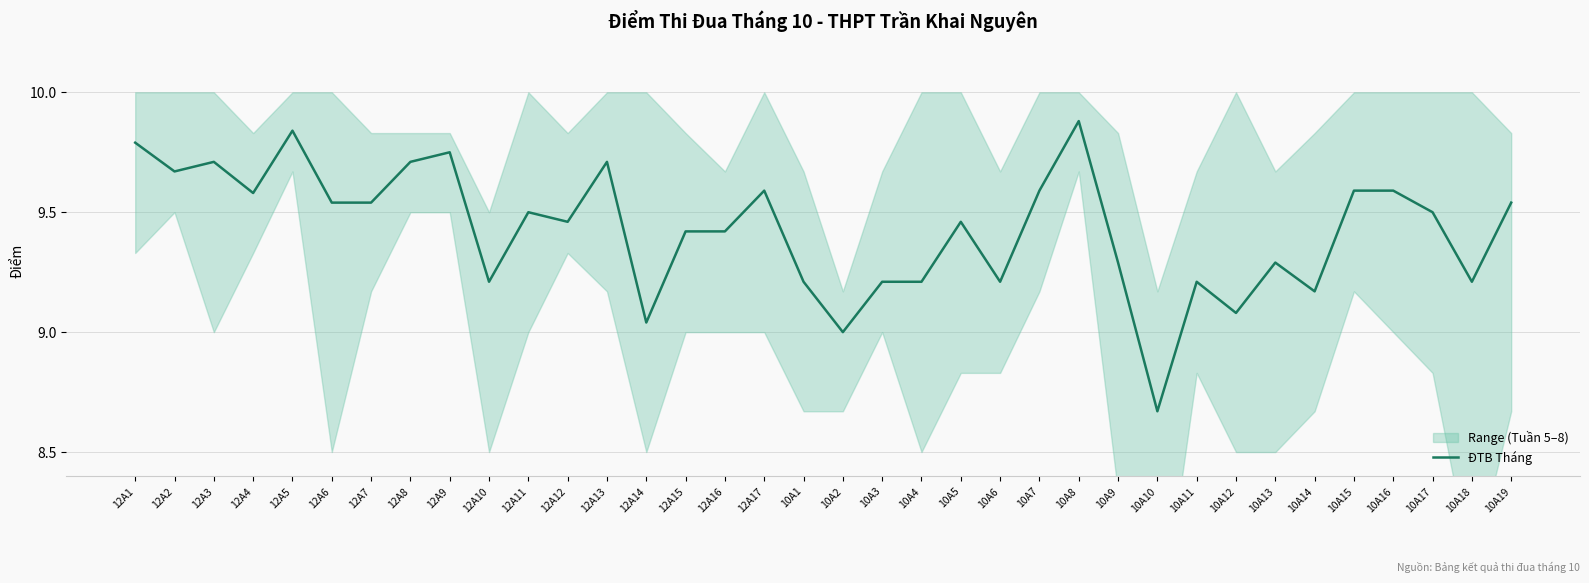

What is the change in value from 12A16 to 10A15?

+0.2